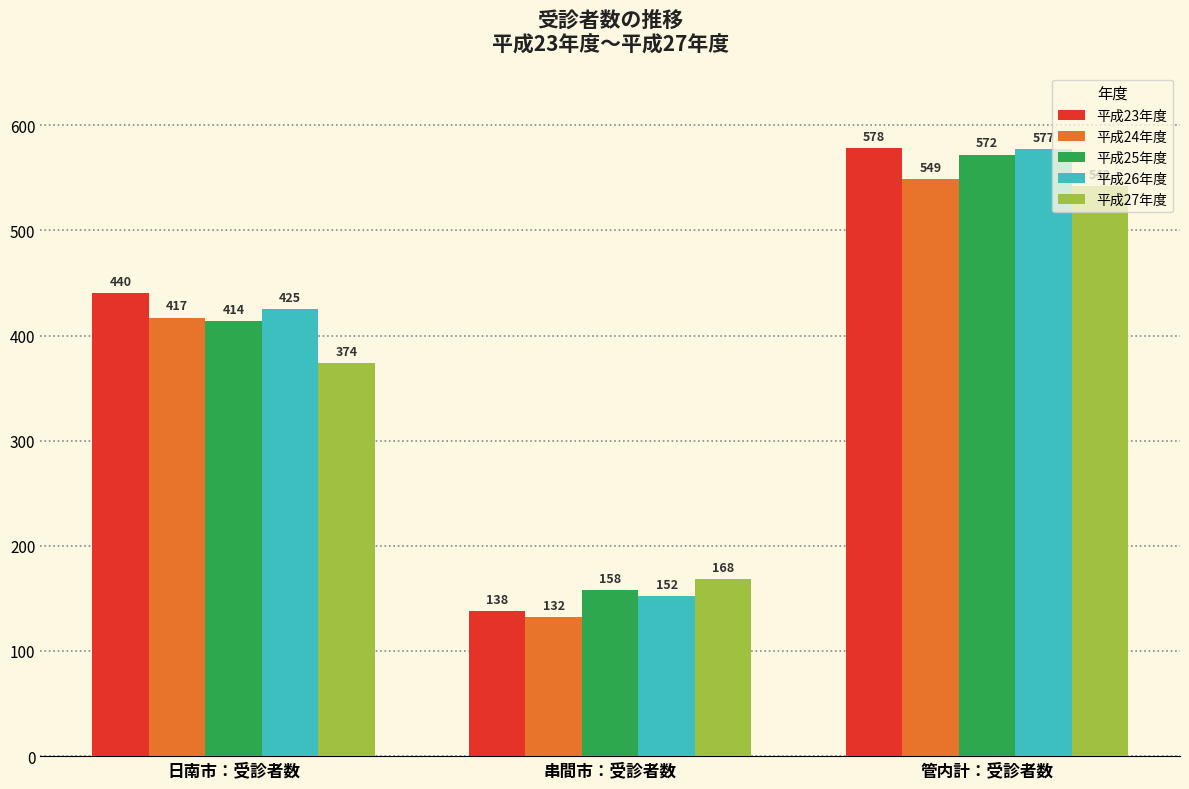

Which series has the widest spread of values?

平成23年度